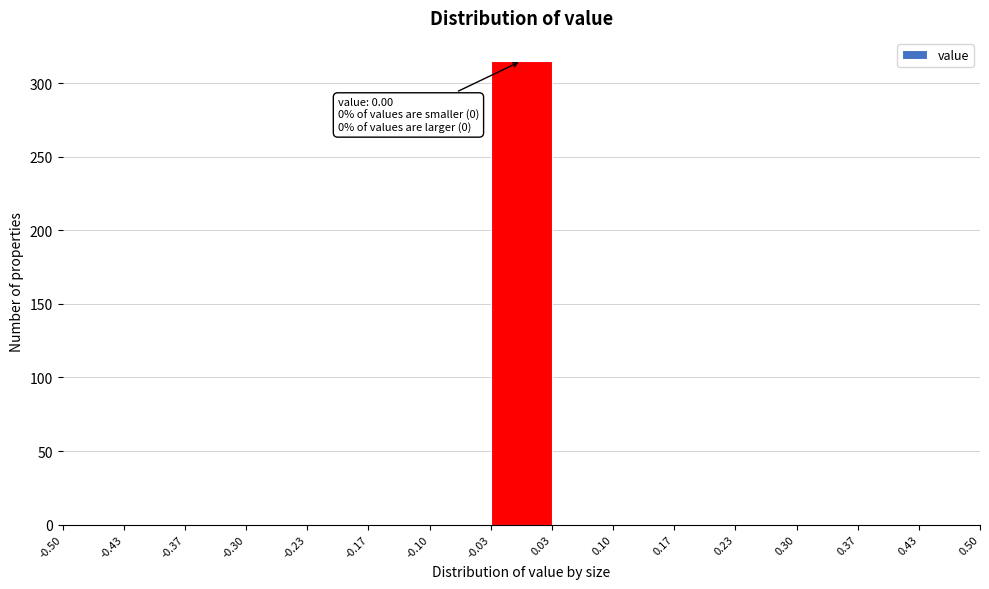

Which range on the x-axis has the tallest bar?

-0.03 to 0.03